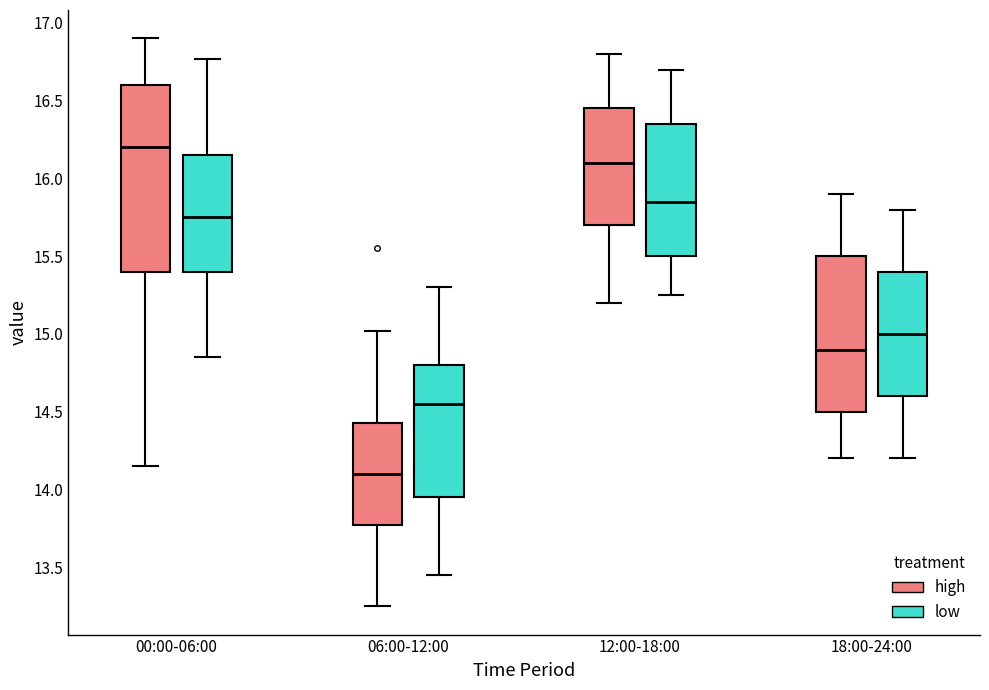

Reading left to right, read every box against the y-axis: the position of its median line, the range the box covers, and the ends of its whiskers. The values are not printed on the chart, so give them approximately, as read against the axis.

00:00-06:00 (high): median 16.20, box 15.40 to 16.60, whiskers 14.15 to 16.90
00:00-06:00 (low): median 15.75, box 15.40 to 16.15, whiskers 14.85 to 16.75
06:00-12:00 (high): median 14.10, box 13.75 to 14.45, whiskers 13.25 to 15.00
06:00-12:00 (low): median 14.55, box 13.95 to 14.80, whiskers 13.45 to 15.30
12:00-18:00 (high): median 16.10, box 15.70 to 16.45, whiskers 15.20 to 16.80
12:00-18:00 (low): median 15.85, box 15.50 to 16.35, whiskers 15.25 to 16.70
18:00-24:00 (high): median 14.90, box 14.50 to 15.50, whiskers 14.20 to 15.90
18:00-24:00 (low): median 15.00, box 14.60 to 15.40, whiskers 14.20 to 15.80